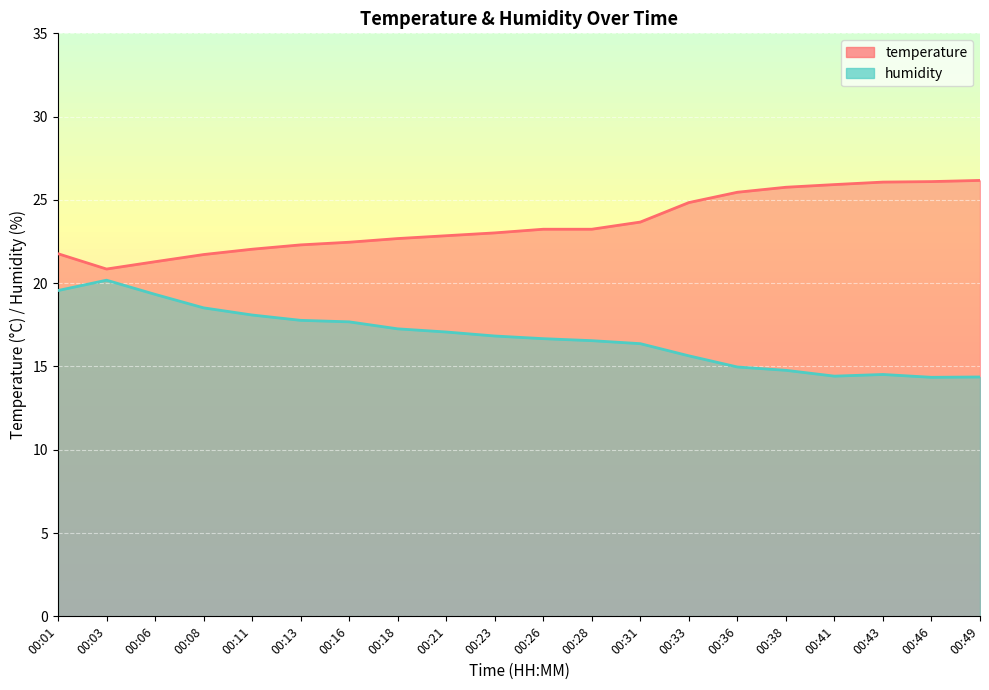

True or false: temperature and humidity intersect in this chart.

False